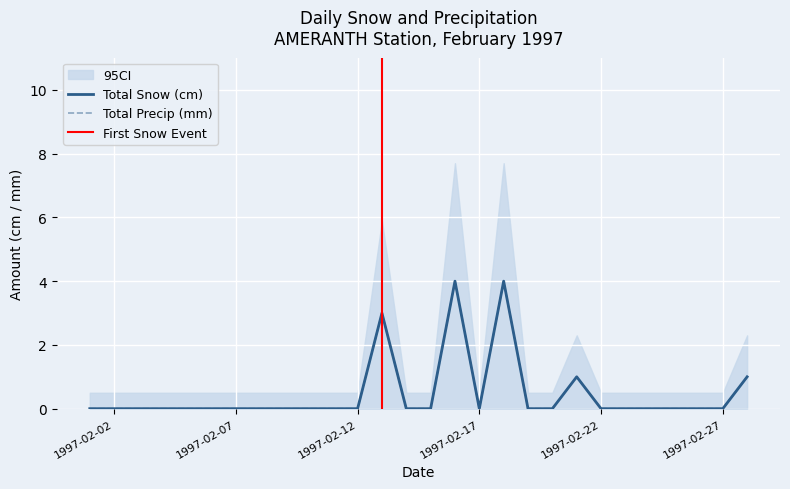

Which series has the largest range (max minus min)?

Total Snow (cm)